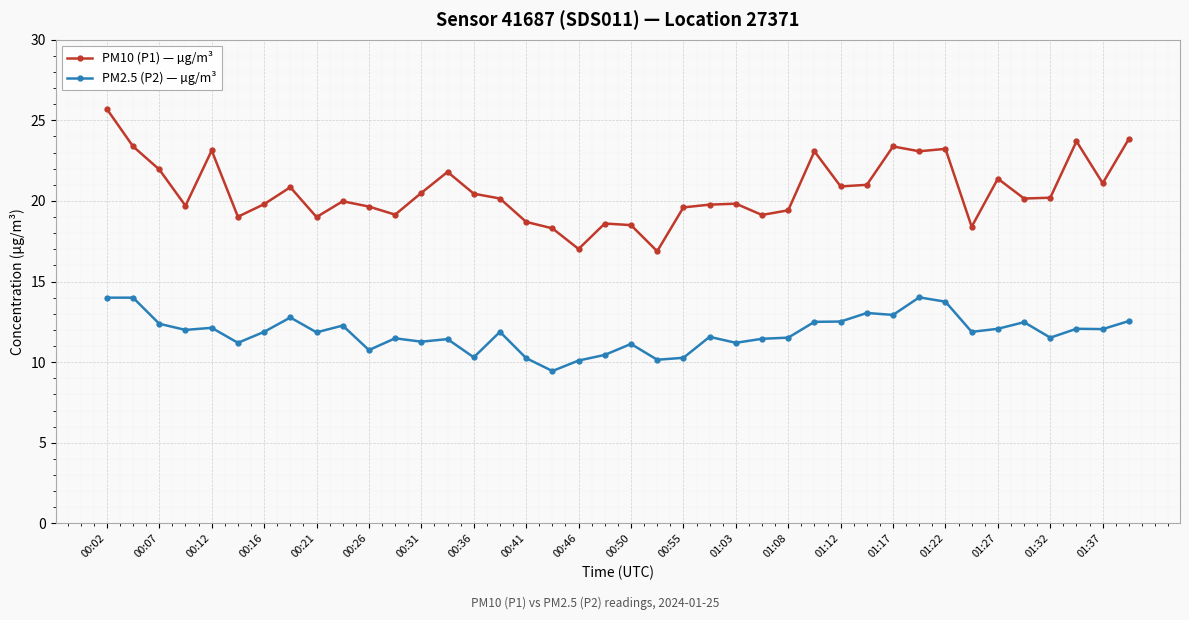

Rank the series by their average value, from highest to lowest.

PM10 (P1) — µg/m³, PM2.5 (P2) — µg/m³